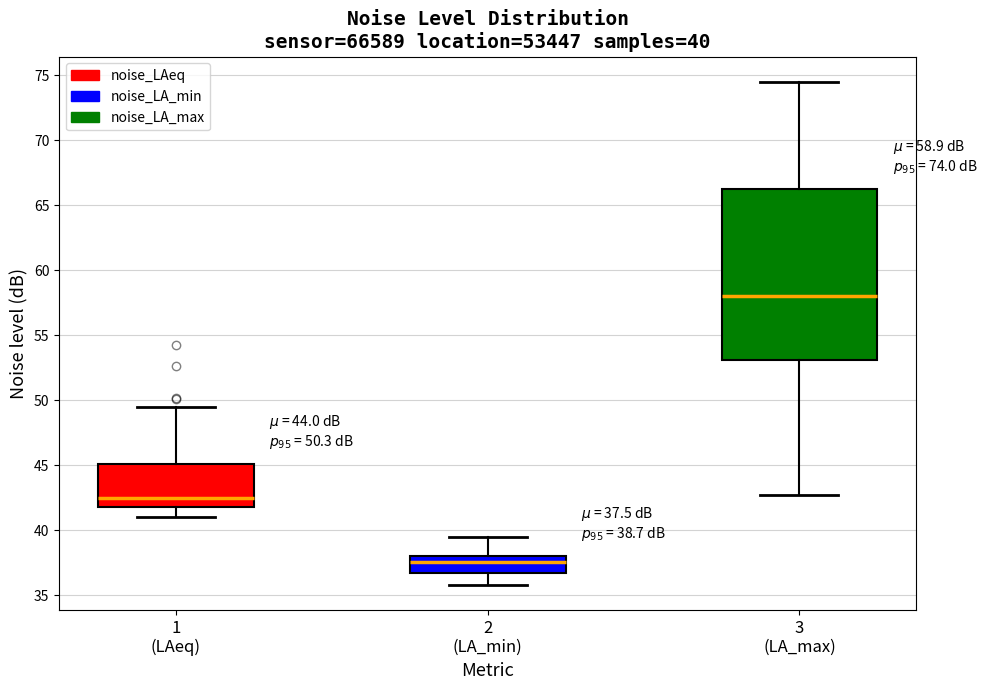

Which box has the highest median line?

3 (LA_max)